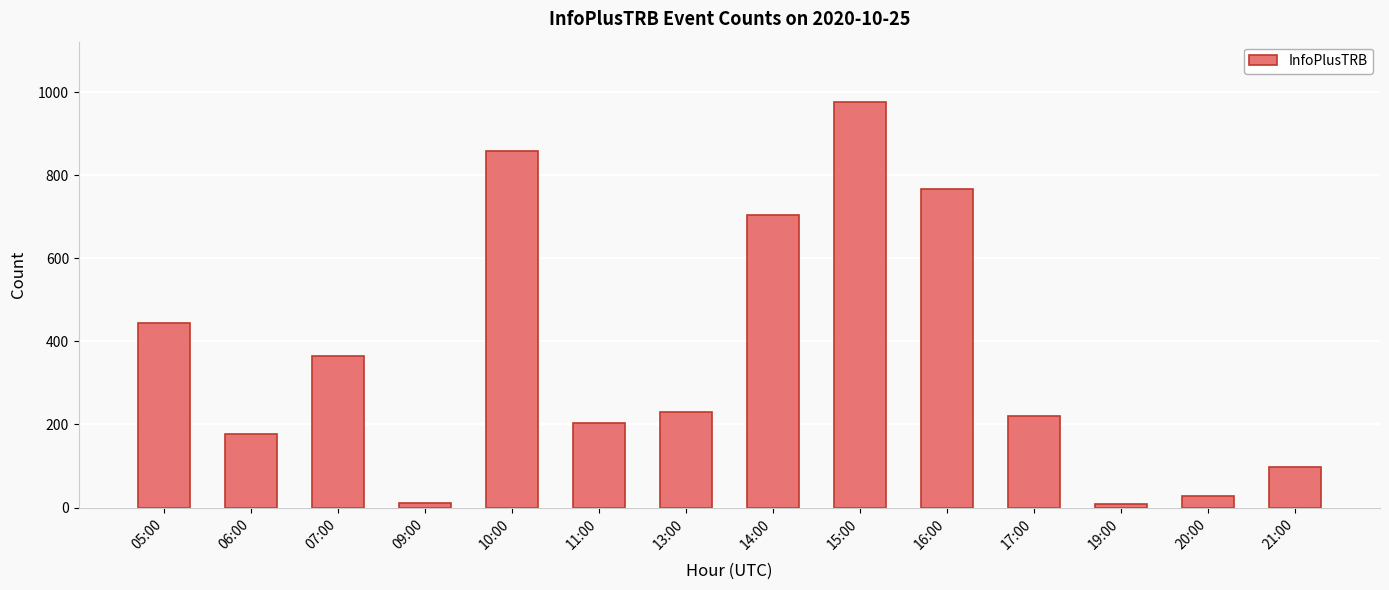

What is the difference between the maximum and minimum values?

967